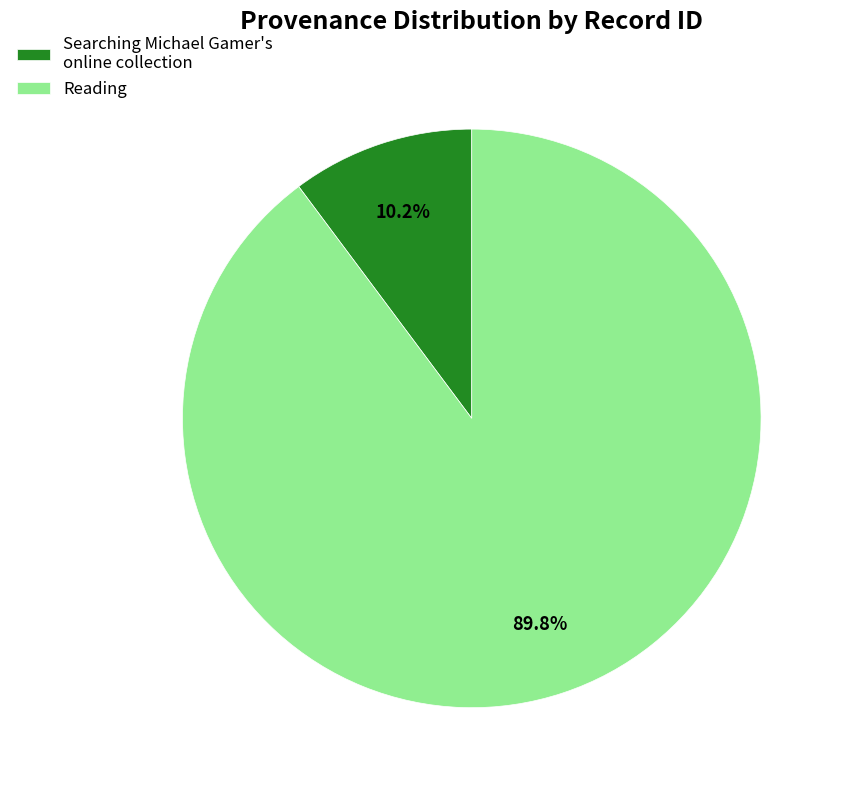

Which slice is the smallest?

Searching Michael Gamer's online collection